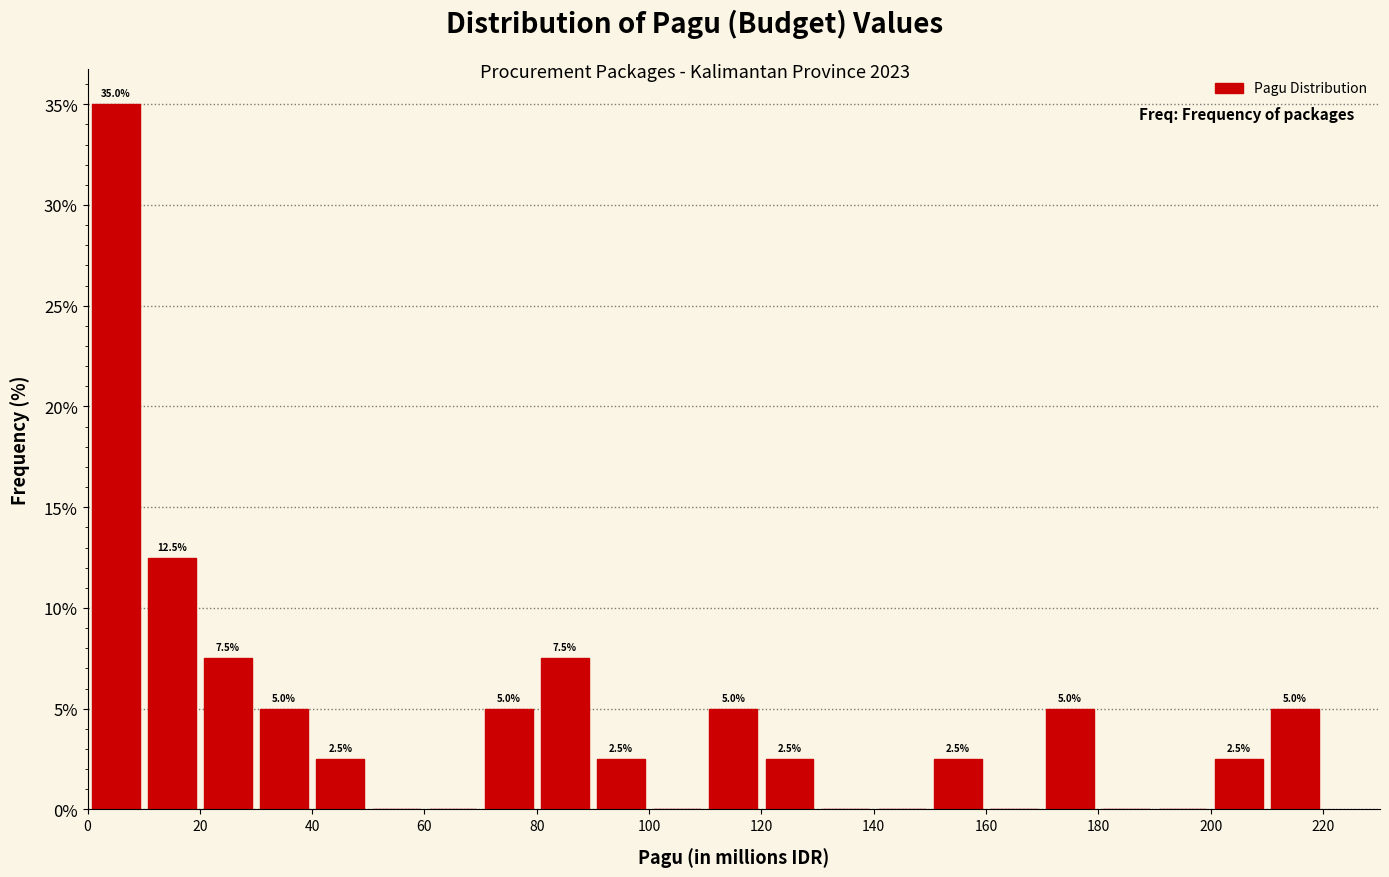

Which range on the x-axis has the tallest bar?

0 to 10